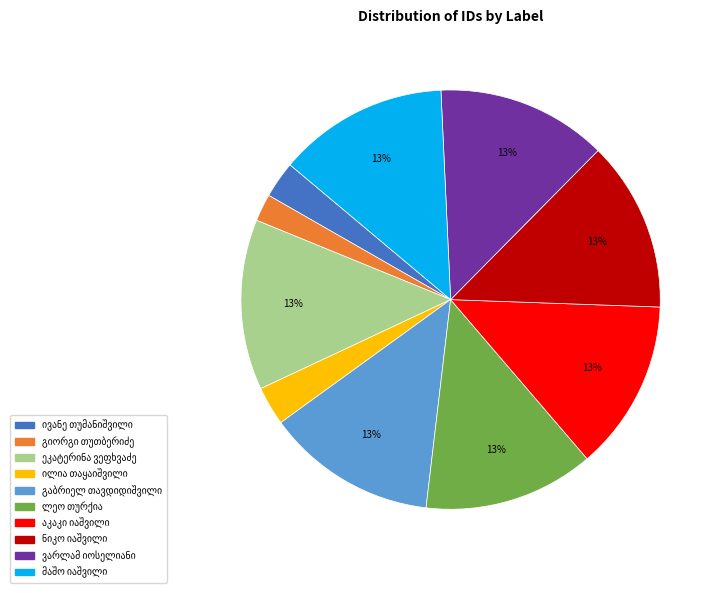

To the nearest percent, what is the difference between the largest and smallest slice percentages?

11%